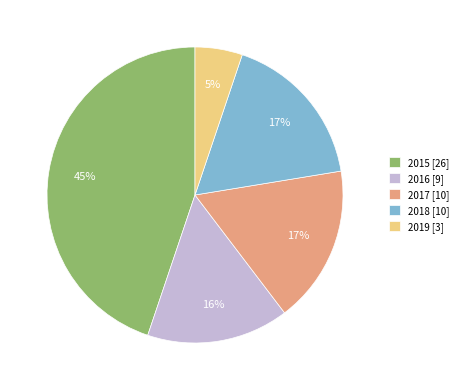

What percentage is the 2015 slice, to the nearest percent?

45%